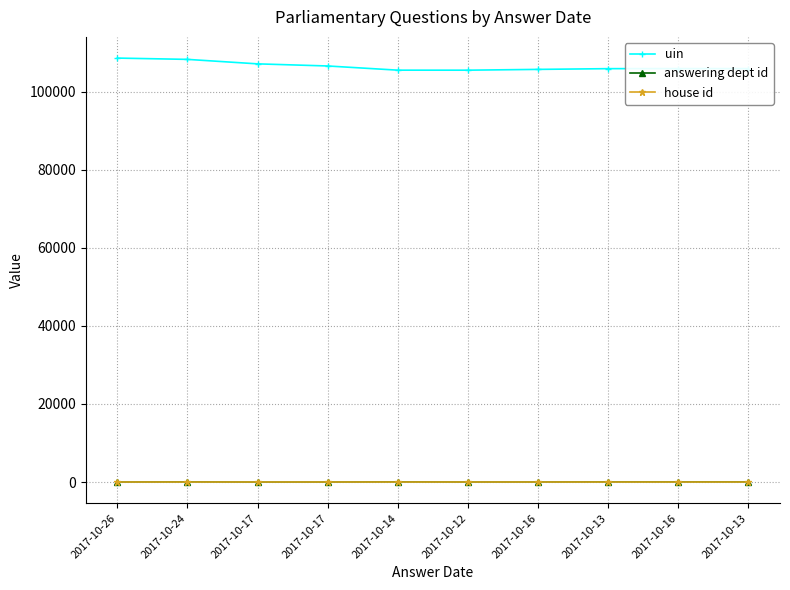

At how many categories does at least one series exceed 52822?

10